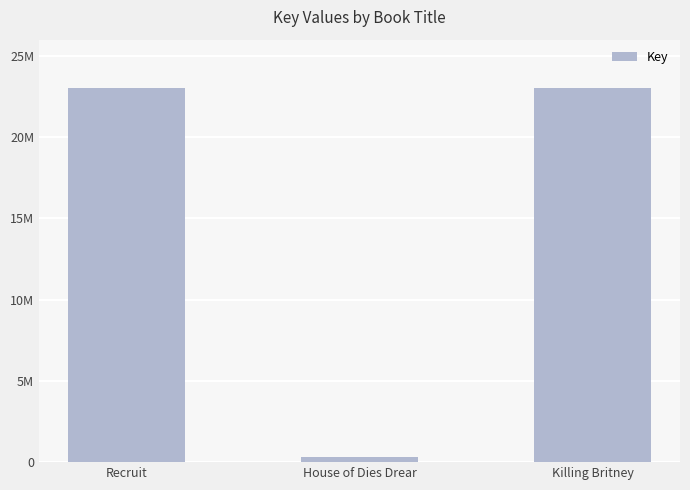

Are the bars horizontal?

No